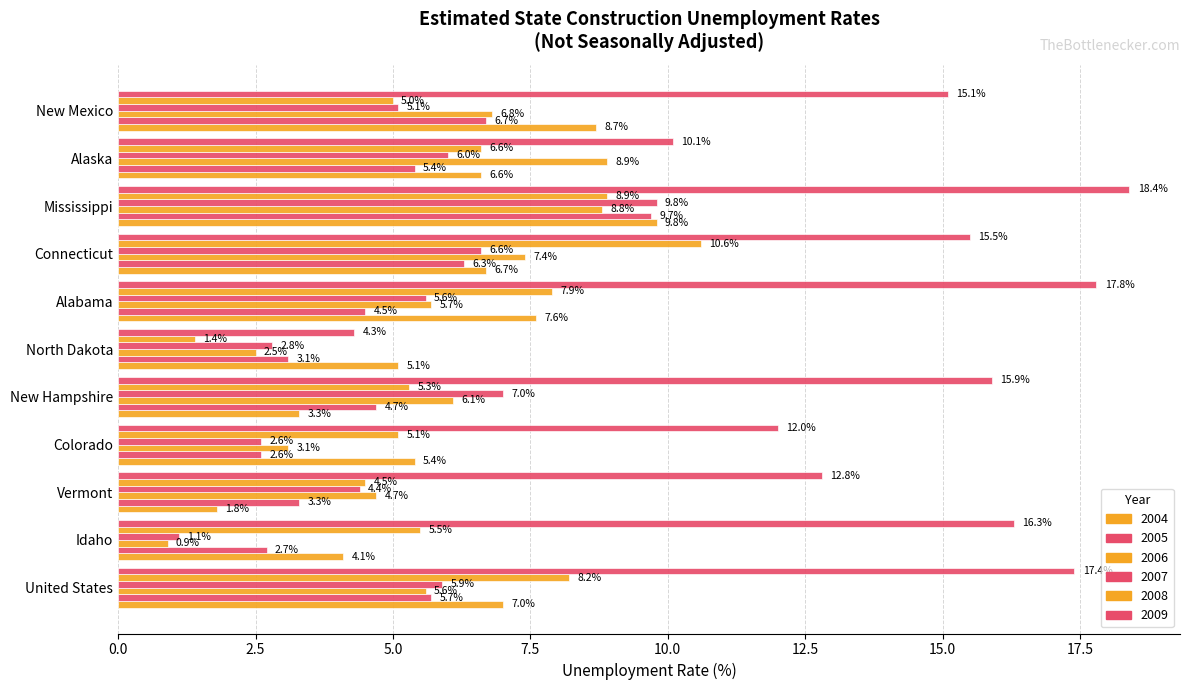

How many categories are shown in the chart?

11